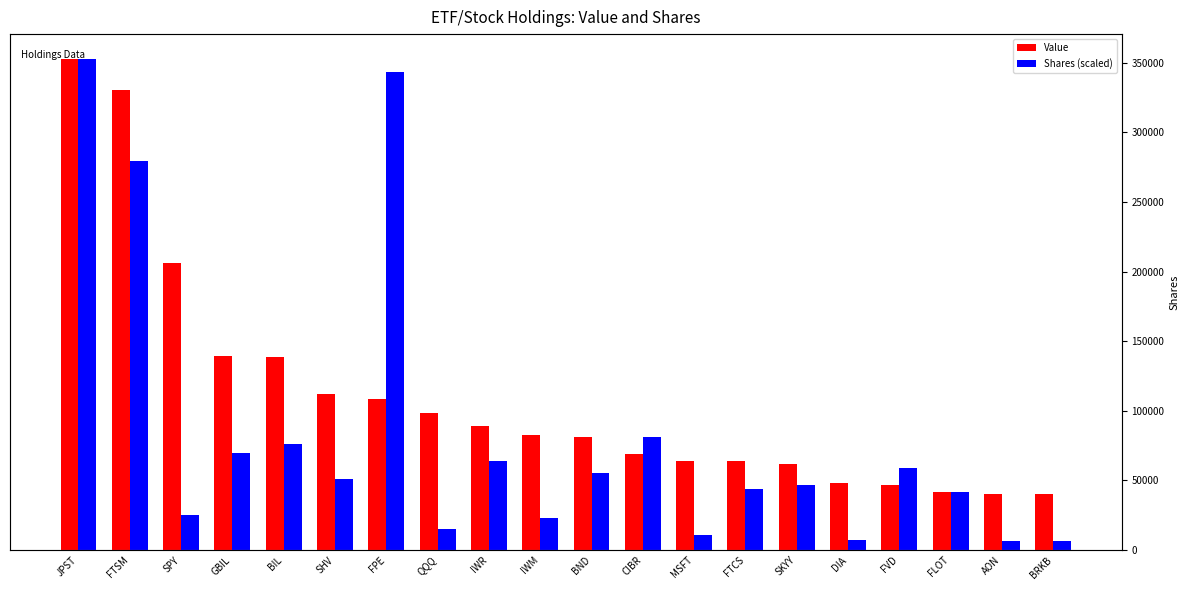

Reading left to right, transcribe all the data shown in this chart.

Value: JPST=17764290.0	FTSM=16640068.0	SPY=10380621.0	GBIL=7005194.0	BIL=6972951.0	SHV=5653291.0	FPE=5476522.0	QQQ=4952639.0	IWR=4475931.0	IWM=4165109.0	BND=4078584.0	CIBR=3459717.0	MSFT=3217255.0	FTCS=3210404.0	SKYY=3112456.0	DIA=2439283.0	FVD=2366447.0	FLOT=2086118.0	AON=2033305.0	BRKB=2029236.0
Shares (scaled): JPST=17764290.0	FTSM=14070394.9	SPY=1275915.5	GBIL=3520089.6	BIL=3821406.1	SHV=2574424.7	FPE=17266825.9	QQQ=776539.2	IWR=3221238.7	IWM=1174822.5	BND=2779831.2	CIBR=4072352.3	MSFT=561521.6	FTCS=2214787.2	SKYY=2341090.5	DIA=369047.3	FVD=2965109.6	FLOT=2083200.2	AON=324514.1	BRKB=330703.4